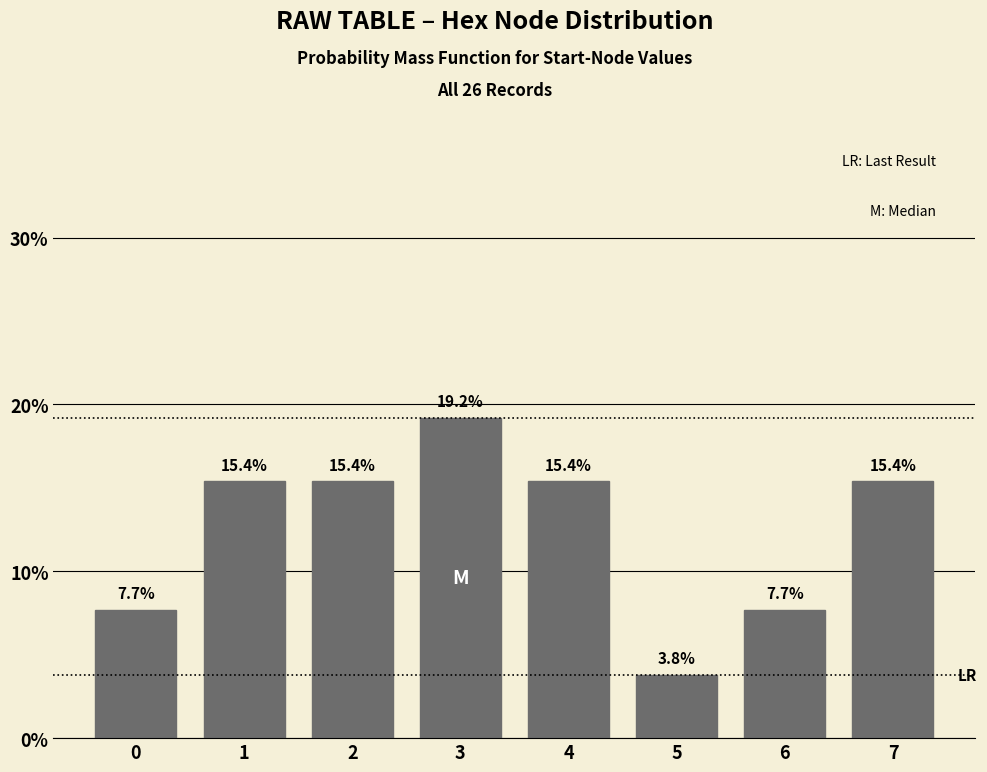

Reading left to right, extract all data points from this chart.

0=7.7	1=15.4	2=15.4	3=19.2	4=15.4	5=3.8	6=7.7	7=15.4